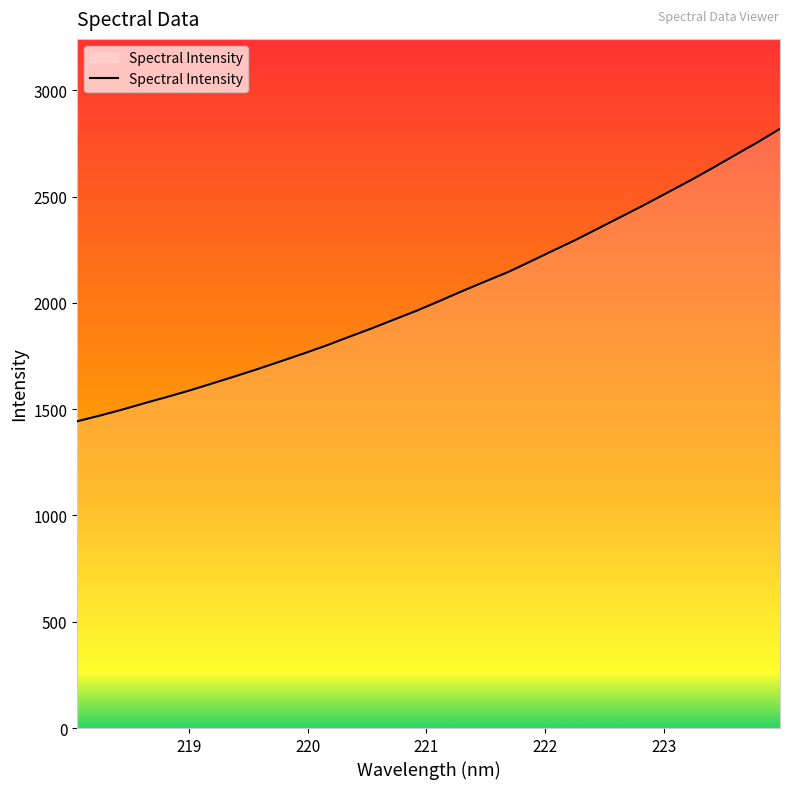

What is the smallest value displayed?

1442.9